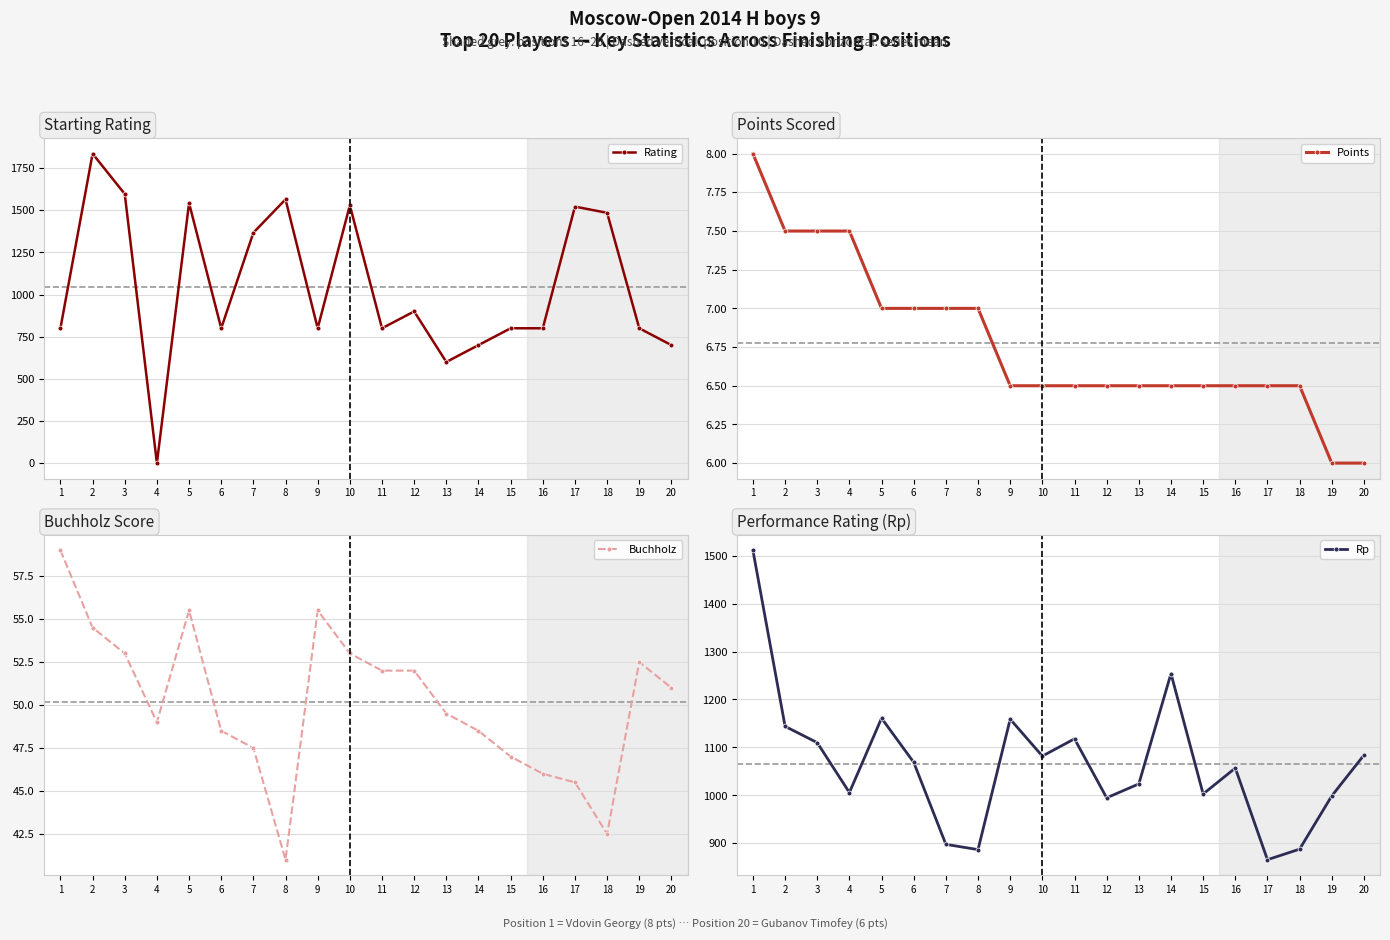

In Buchholz, how many points are higher than both neighbors (excluding endpoints)?

3